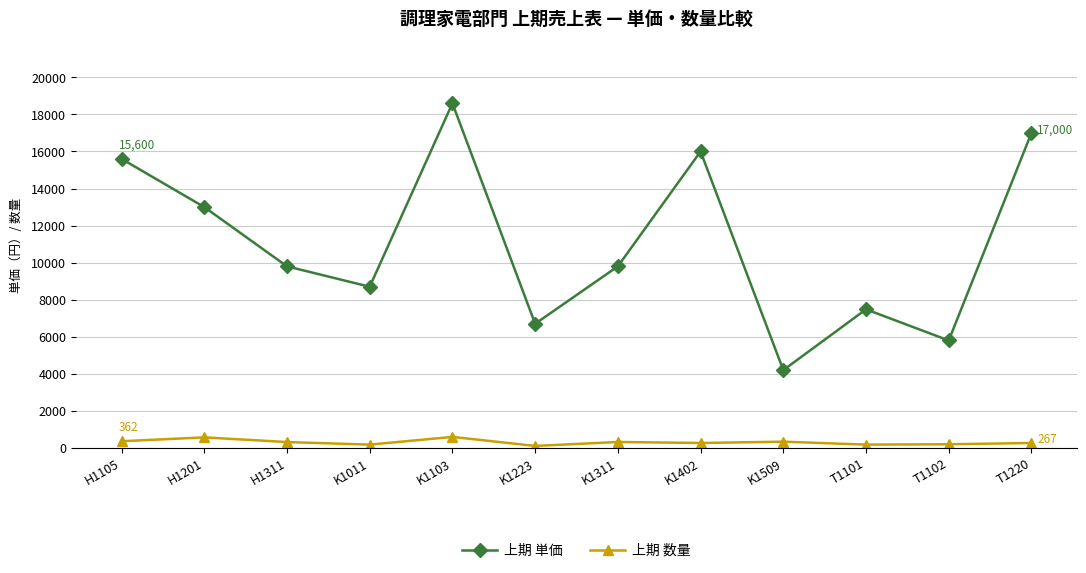

How many data points in 上期 単価 are less than 9800?

5